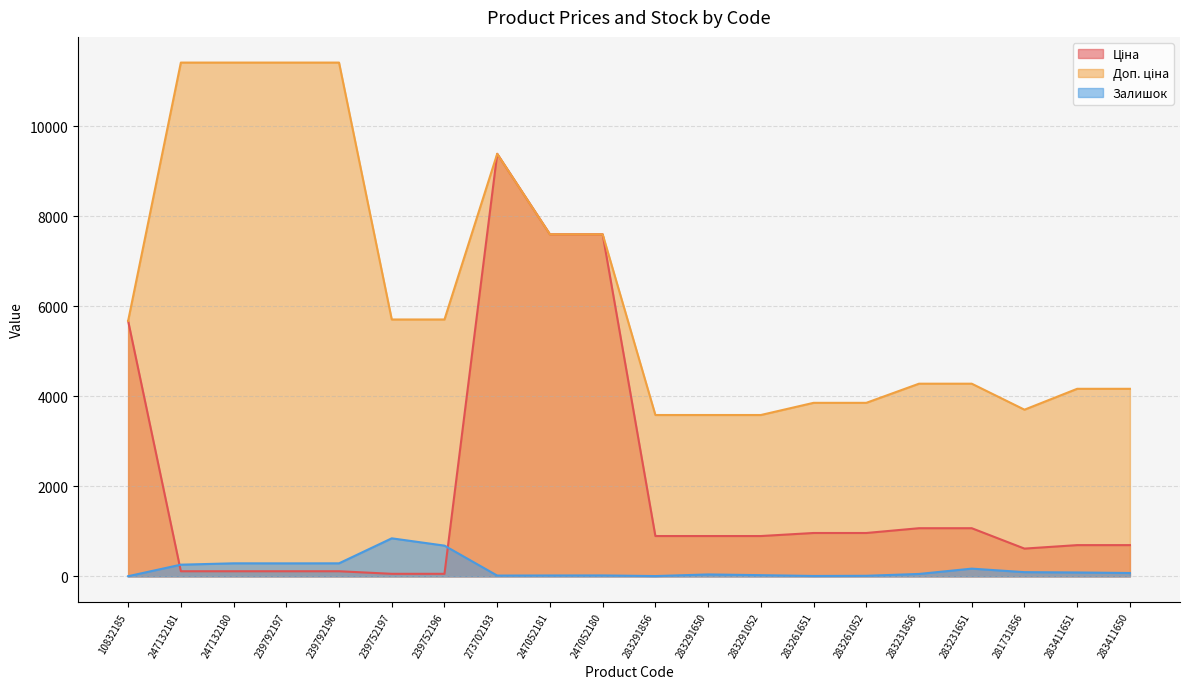

True or false: Залишок has a value of 94.0 at 281731856.

True